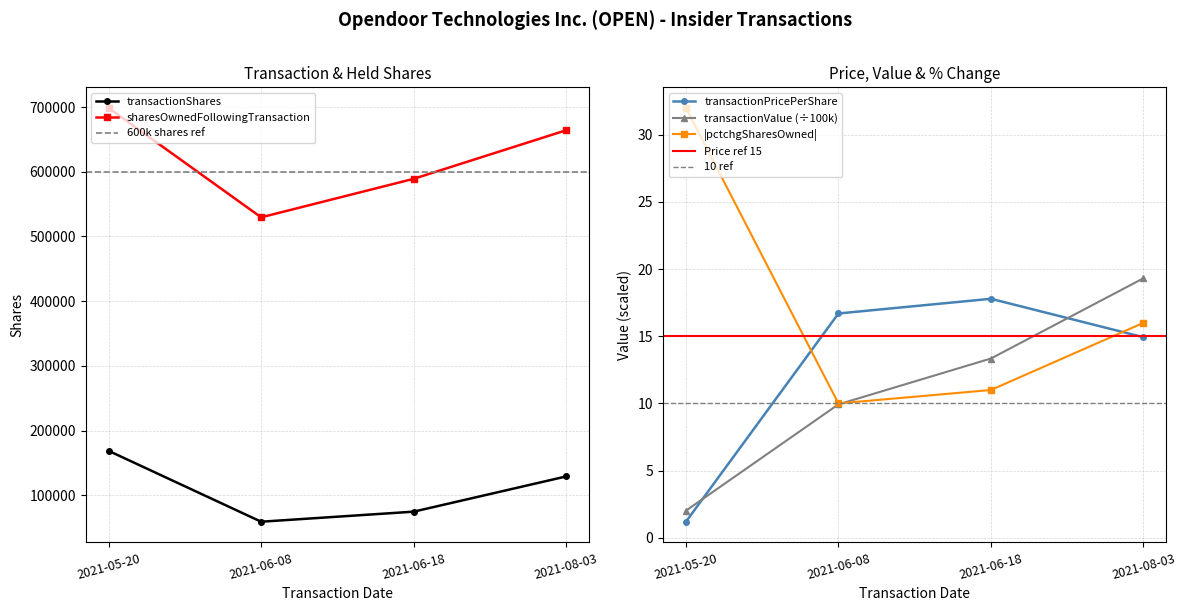

Which series has the largest total across all categories?

sharesOwnedFollowingTransaction